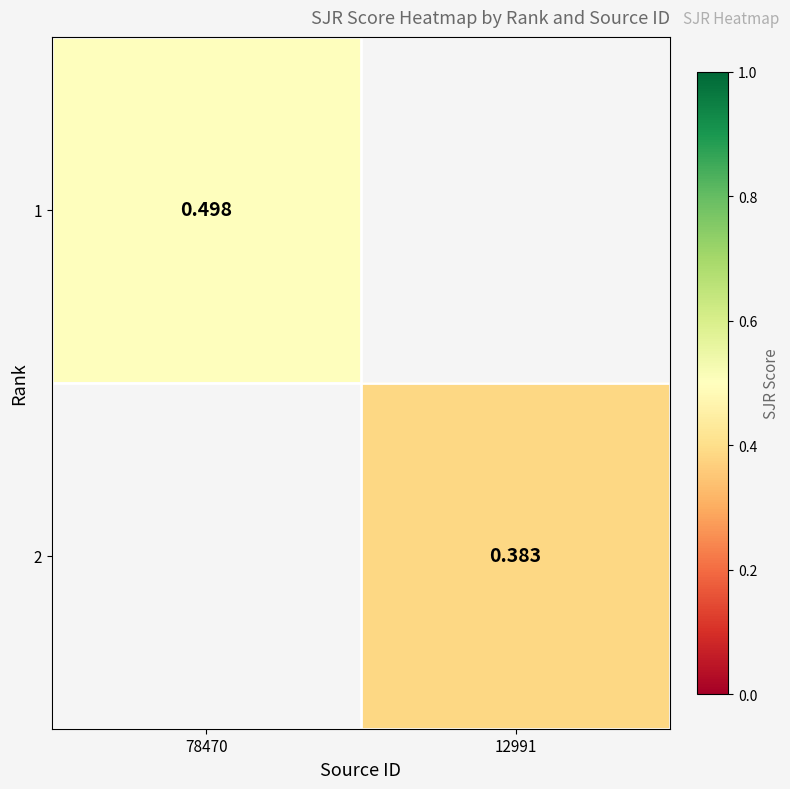

What is the smallest value displayed?

0.4